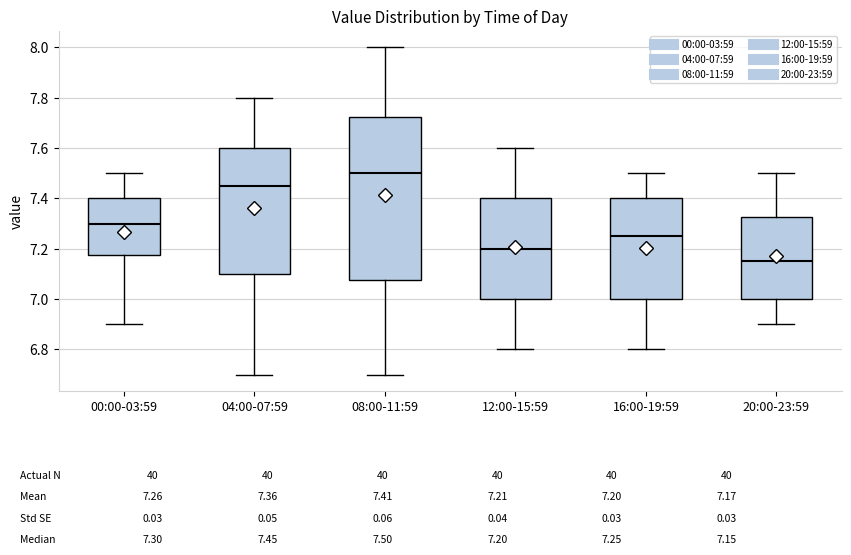

Which box is the tallest, from its lower edge to its upper edge?

08:00-11:59